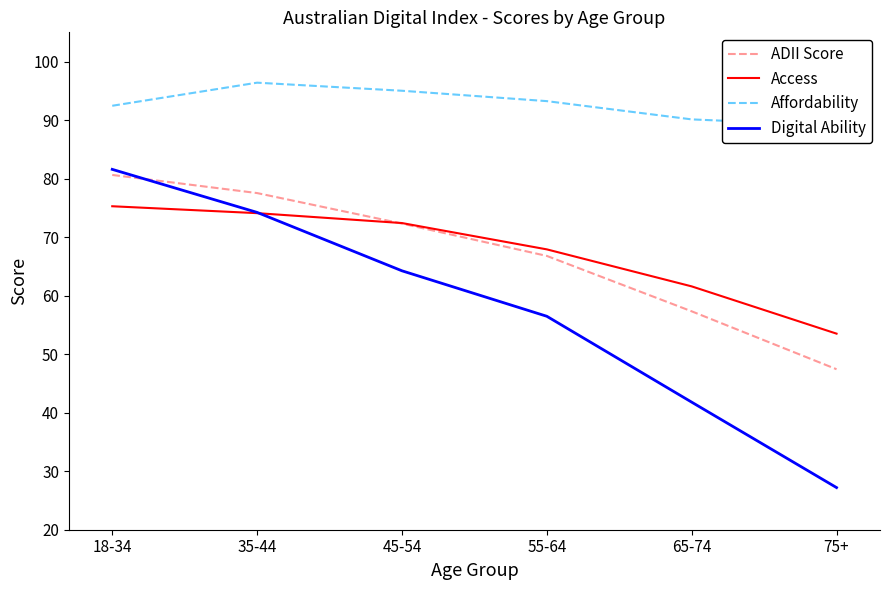

At which category is the sum across all series the highest?

18-34